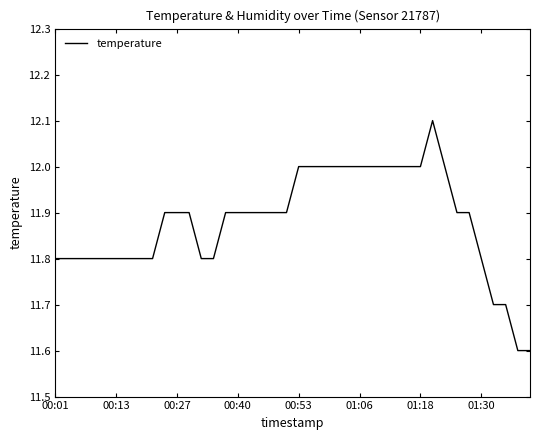

What is the minimum value shown in the chart?

11.6